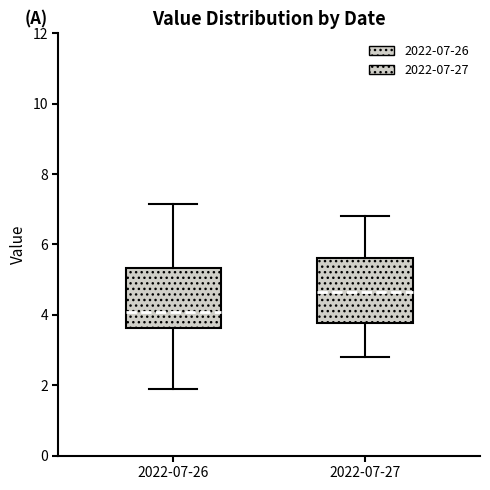

Reading left to right, transcribe this box plot: for each box, give where its median line is, the range the box spans, and where its two whiskers end, as read against the y-axis. The values are not printed on the chart, so give them approximately, as read against the axis.

2022-07-26: median 4.0, box 3.6 to 5.4, whiskers 1.8 to 7.2
2022-07-27: median 4.6, box 3.8 to 5.6, whiskers 2.8 to 6.8